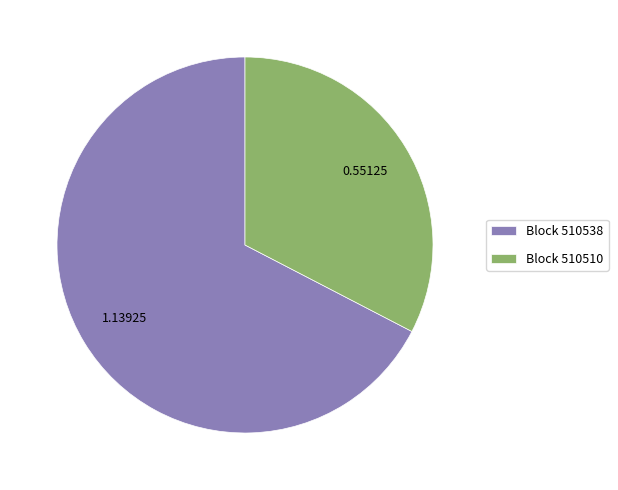

Which has a higher value, Block 510538 or Block 510510?

Block 510538